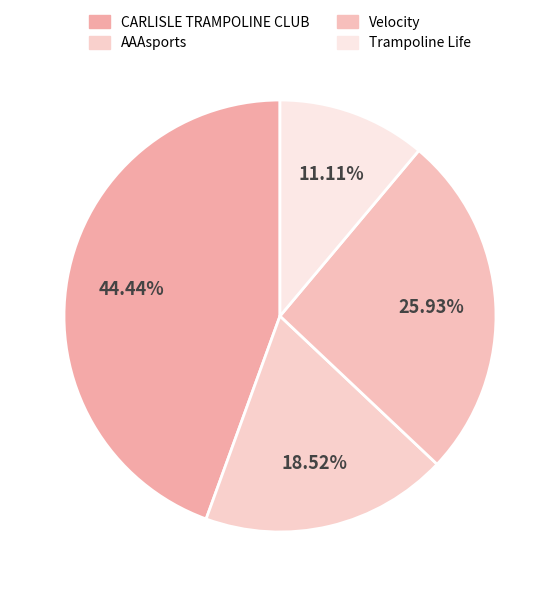

Is Trampoline Life the majority of the pie?

No